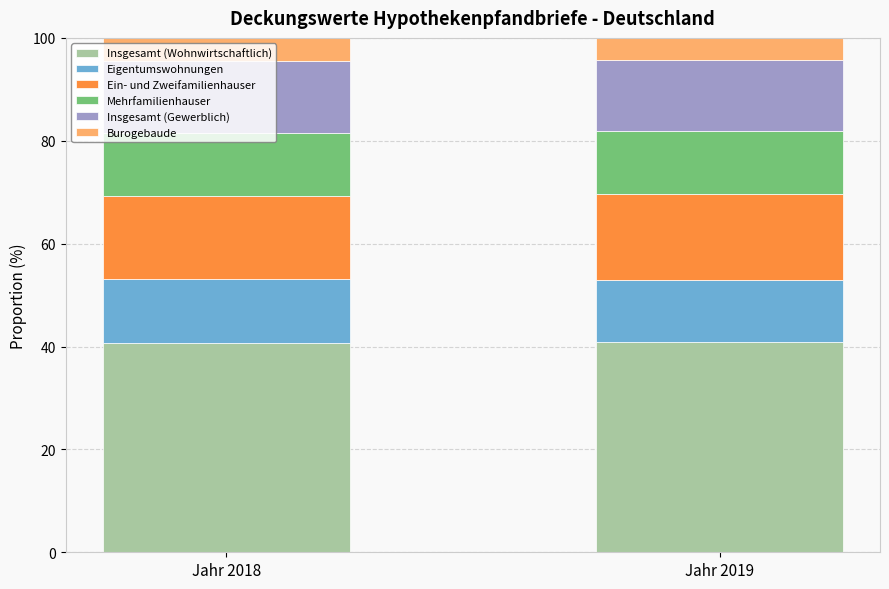

Does the chart contain any negative values?

No